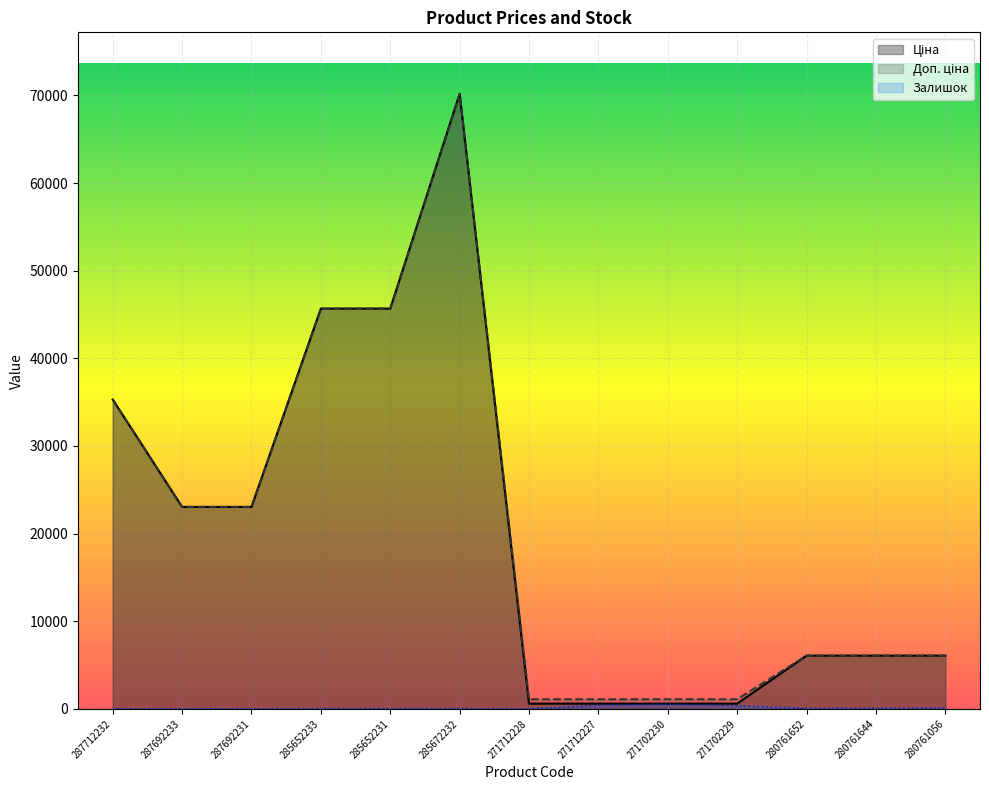

Reading left to right, extract all data points from this chart.

Ціна: 287712232=35295.1	287692233=23040.4	287692231=23040.4	285652233=45672.6	285652231=45672.6	285672232=70181.6	271712228=593.8	271712227=593.8	271702230=593.8	271702229=593.8	280761652=6067.2	280761644=6067.2	280761056=6067.2
Доп. ціна: 287712232=35295.1	287692233=23040.4	287692231=23040.4	285652233=45672.6	285652231=45672.6	285672232=70181.6	271712228=1088.8	271712227=1088.8	271702230=1088.8	271702229=1088.8	280761652=6067.2	280761644=6067.2	280761056=6067.2
Залишок: 287712232=0.0	287692233=0.0	287692231=0.0	285652233=16.0	285652231=24.0	285672232=17.0	271712228=0.0	271712227=398.0	271702230=516.0	271702229=359.0	280761652=57.0	280761644=70.0	280761056=90.0